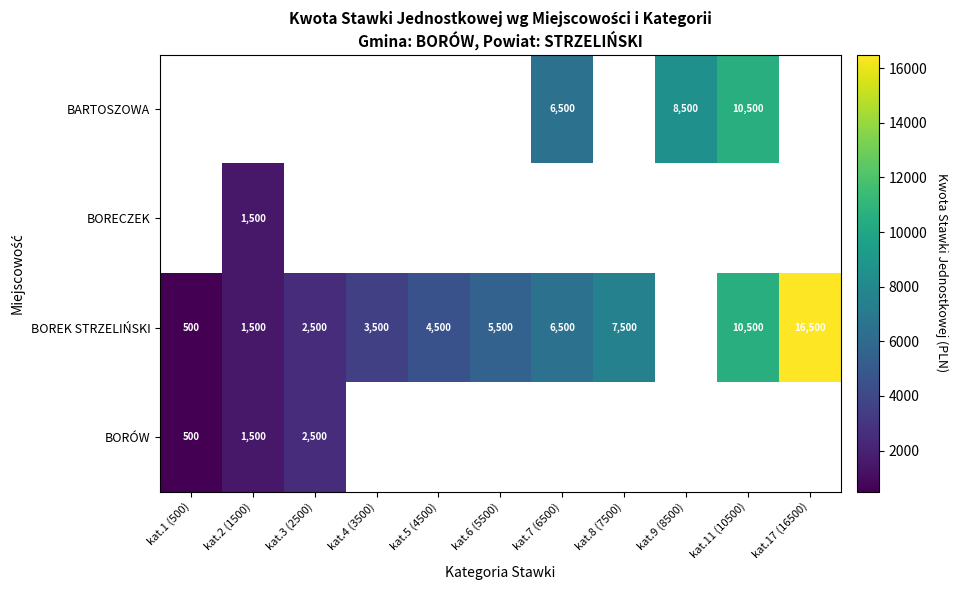

Is it true that BORÓW equals 2500 at kat.3 (2500)?

True